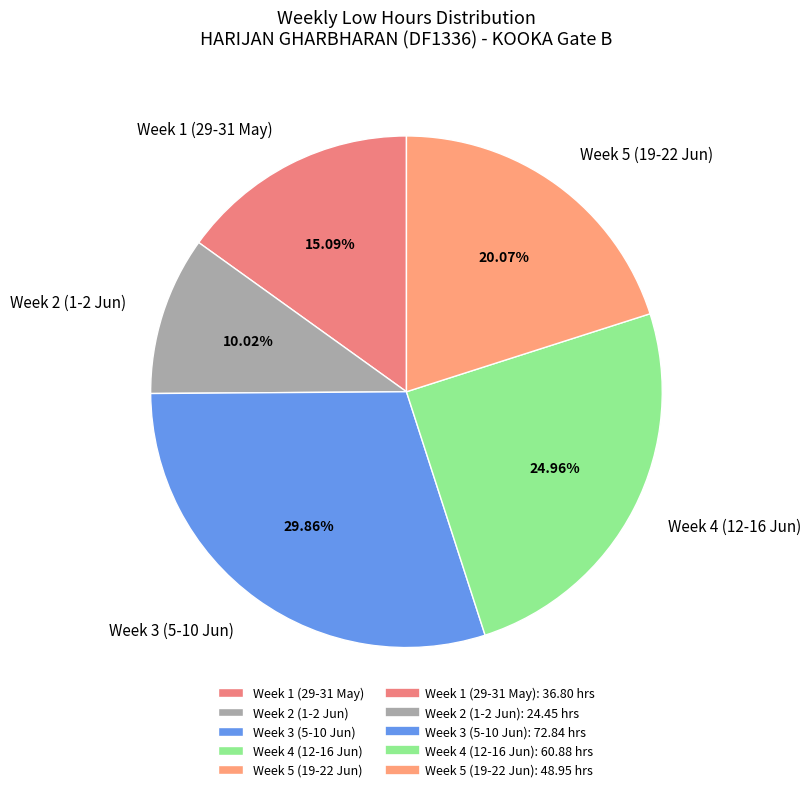

How many slices are in this pie chart?

5